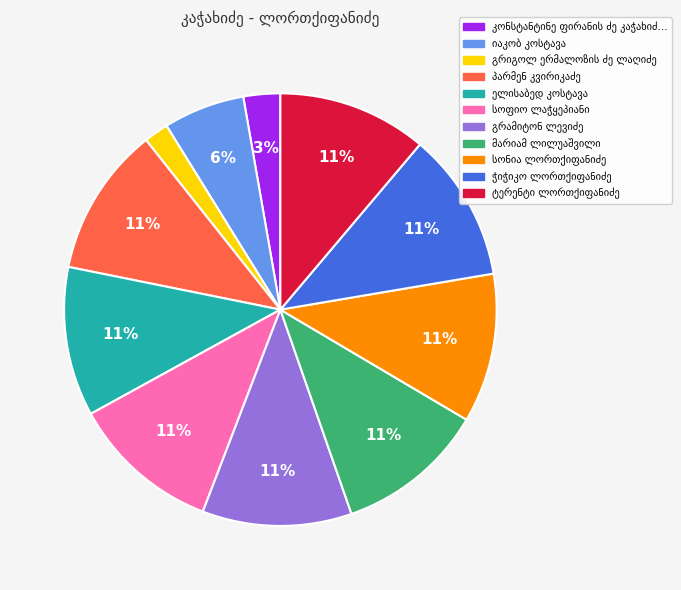

To the nearest percent, what is the average slice percentage?

9%